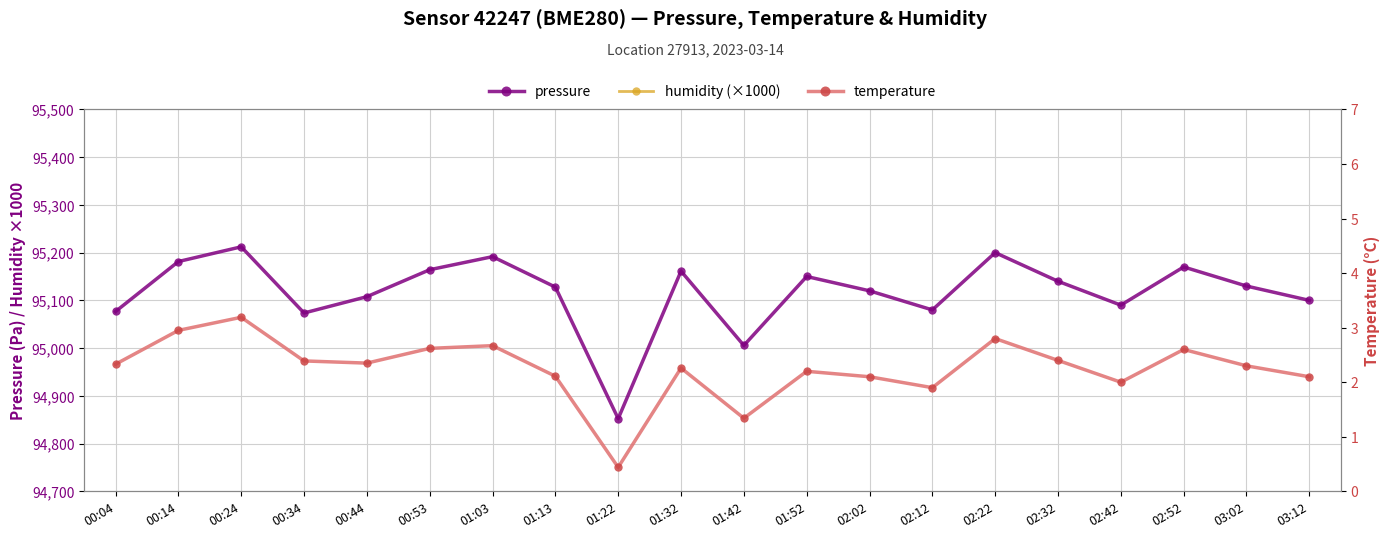

At how many categories does at least one series exceed 3744?

20